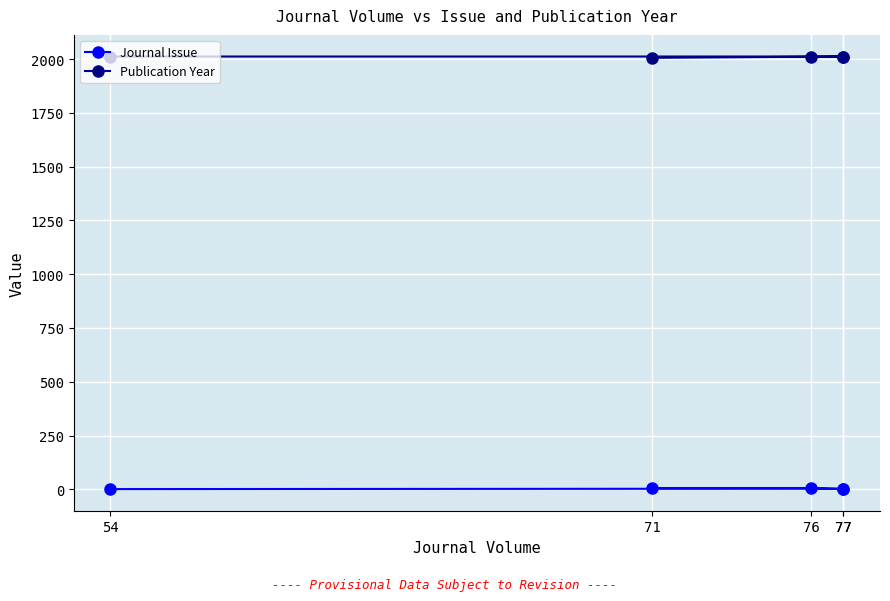

What is the label of the 2nd point from the right?

76